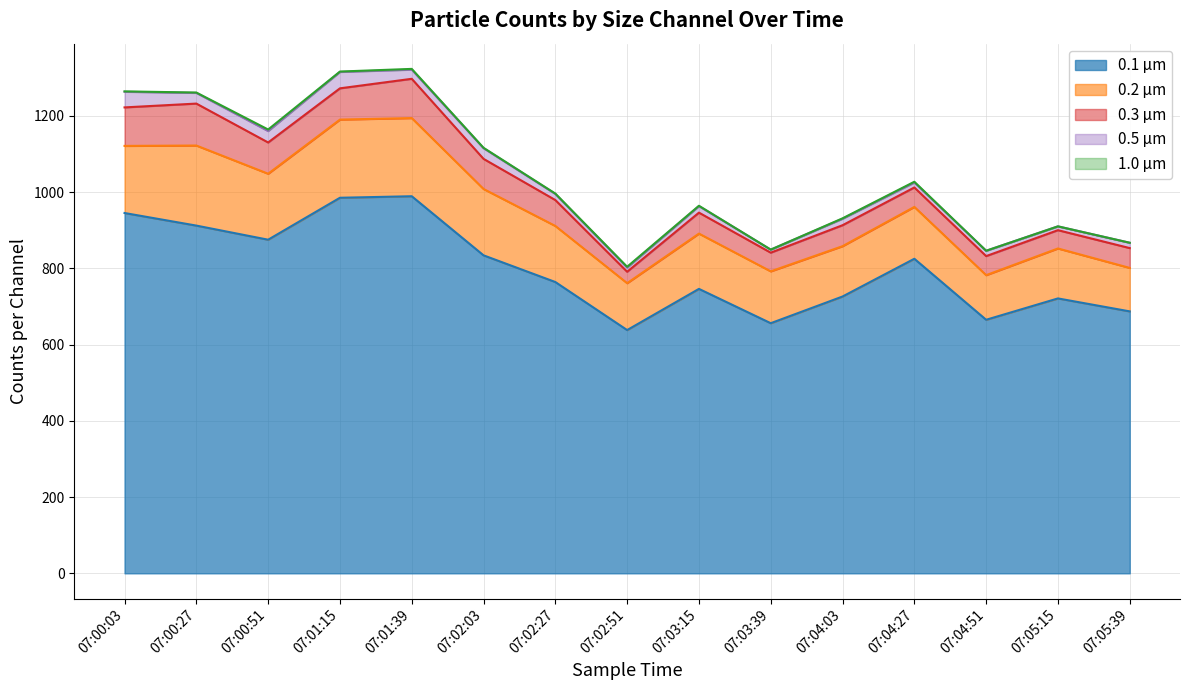

Reading right to left, transcribe all the data shown in this chart.

0.1 µm: 07:05:39=687	07:05:15=721	07:04:51=665	07:04:27=825	07:04:03=726	07:03:39=656	07:03:15=746	07:02:51=638	07:02:27=764	07:02:03=834	07:01:39=989	07:01:15=985	07:00:51=875	07:00:27=912	07:00:03=945
0.2 µm: 07:05:39=114	07:05:15=131	07:04:51=117	07:04:27=136	07:04:03=132	07:03:39=136	07:03:15=145	07:02:51=123	07:02:27=147	07:02:03=174	07:01:39=205	07:01:15=205	07:00:51=173	07:00:27=210	07:00:03=176
0.3 µm: 07:05:39=52	07:05:15=48	07:04:51=50	07:04:27=51	07:04:03=55	07:03:39=49	07:03:15=55	07:02:51=30	07:02:27=68	07:02:03=79	07:01:39=103	07:01:15=82	07:00:51=82	07:00:27=110	07:00:03=101
0.5 µm: 07:05:39=14	07:05:15=10	07:04:51=14	07:04:27=13	07:04:03=17	07:03:39=8	07:03:15=17	07:02:51=11	07:02:27=16	07:02:03=28	07:01:39=24	07:01:15=43	07:00:51=30	07:00:27=28	07:00:03=41
1.0 µm: 07:05:39=0	07:05:15=0	07:04:51=0	07:04:27=2	07:04:03=1	07:03:39=0	07:03:15=1	07:02:51=2	07:02:27=1	07:02:03=1	07:01:39=2	07:01:15=1	07:00:51=4	07:00:27=1	07:00:03=1